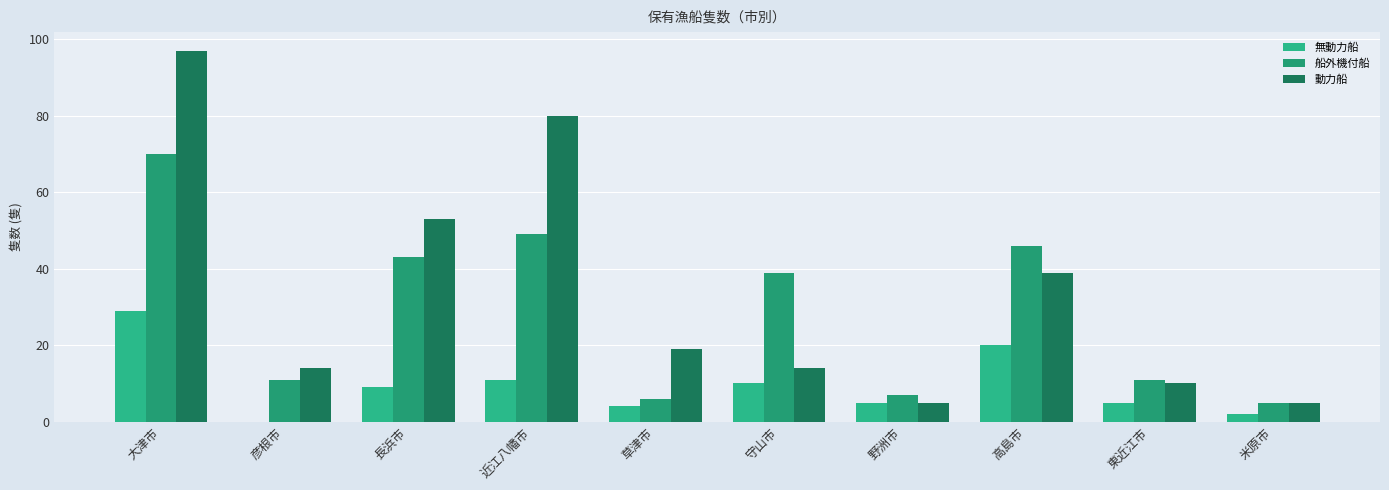

The 船外機付船 series shows 91 at 大津市. True or false?

False